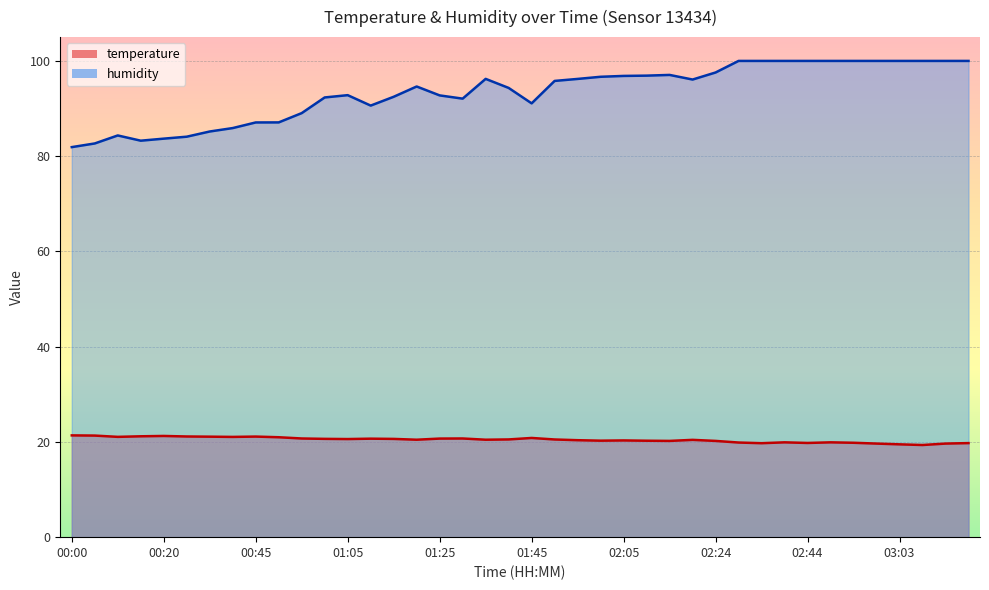

What is the label of the 8th point from the left?

00:35